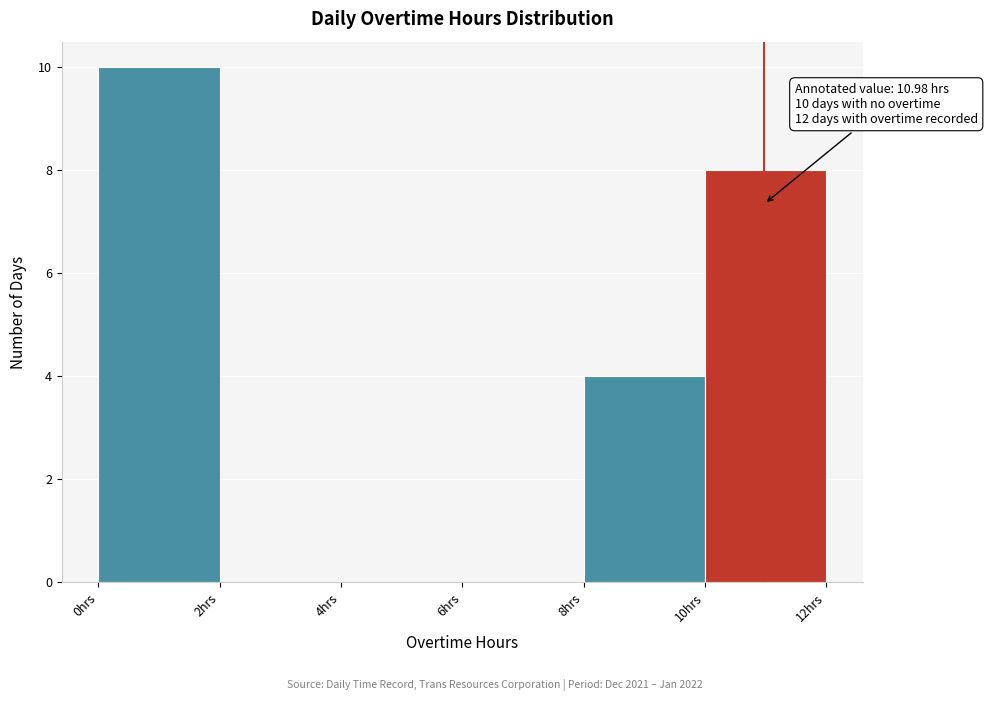

Which range on the x-axis has the tallest bar?

0 to 2